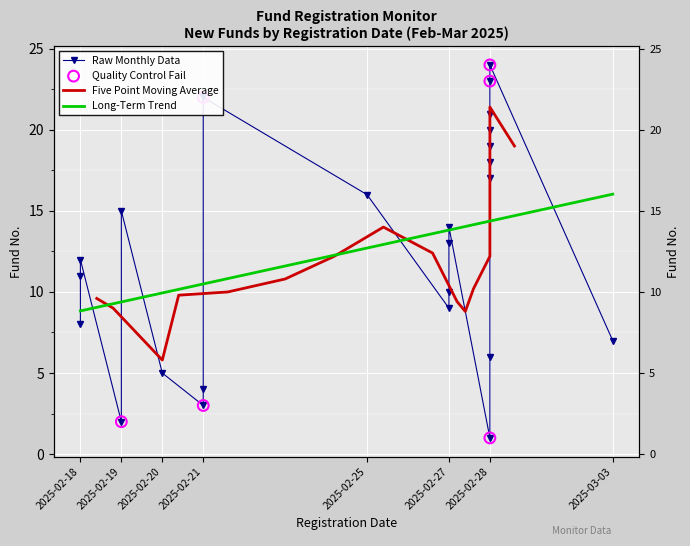

Which has a higher value, 2025-02-18 or 2025-02-19?

2025-02-19